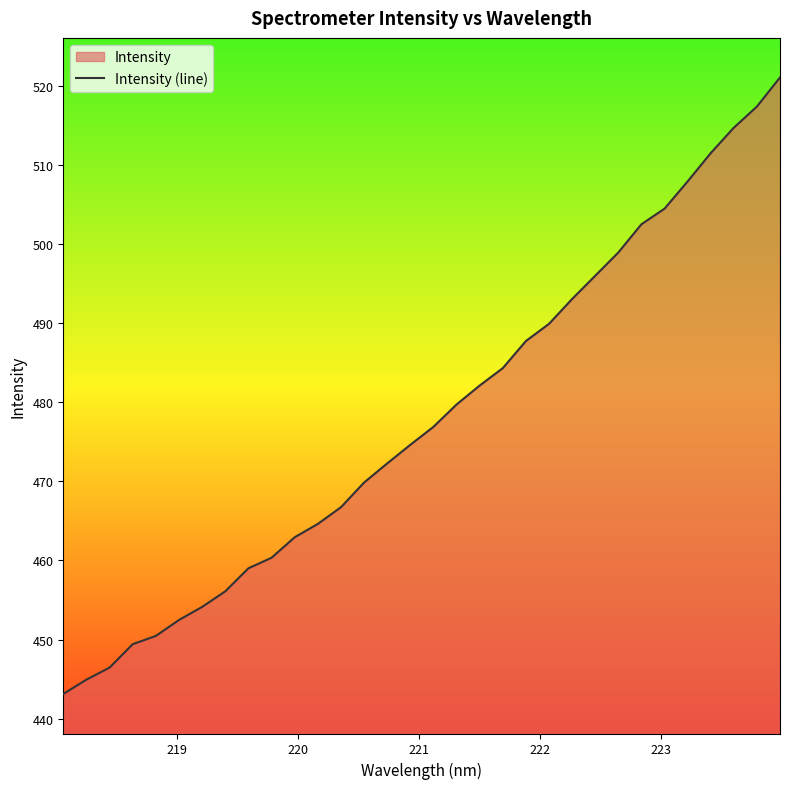

What is the minimum value shown in the chart?

443.1